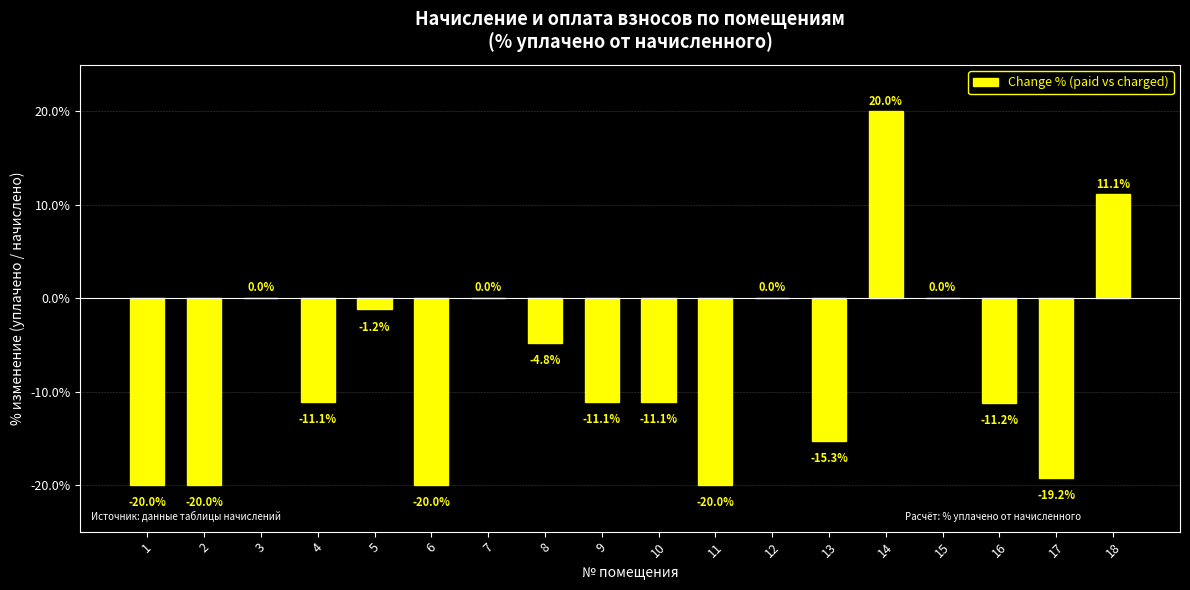

Is it true that the value at 16 is -11.2?

True